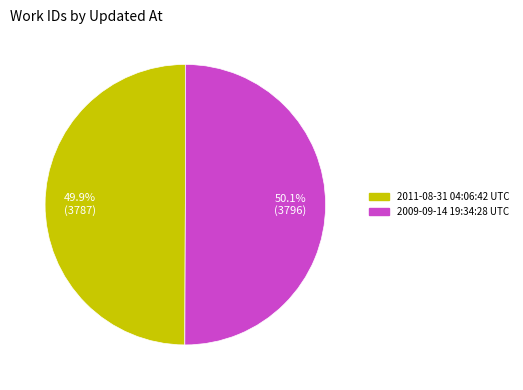

How many slices are in this pie chart?

2